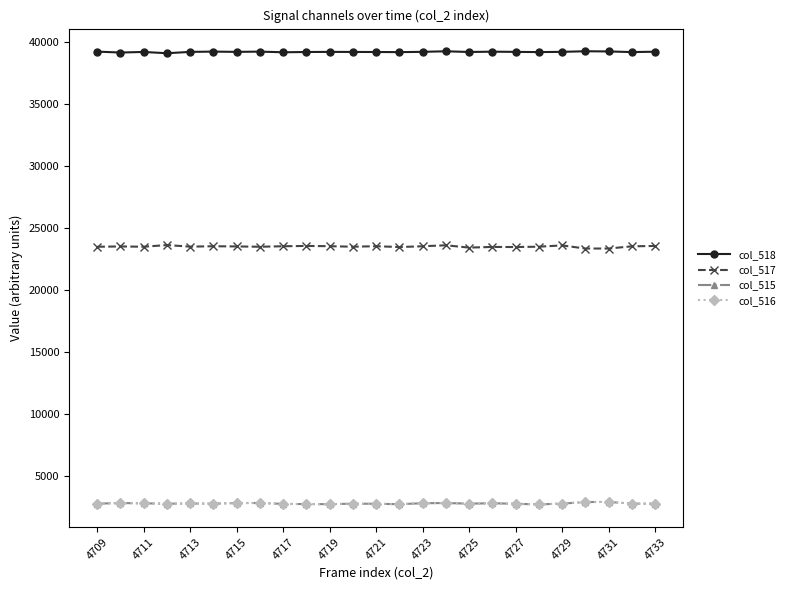

What is the difference between the second highest and minimum values in the col_517 series?

261